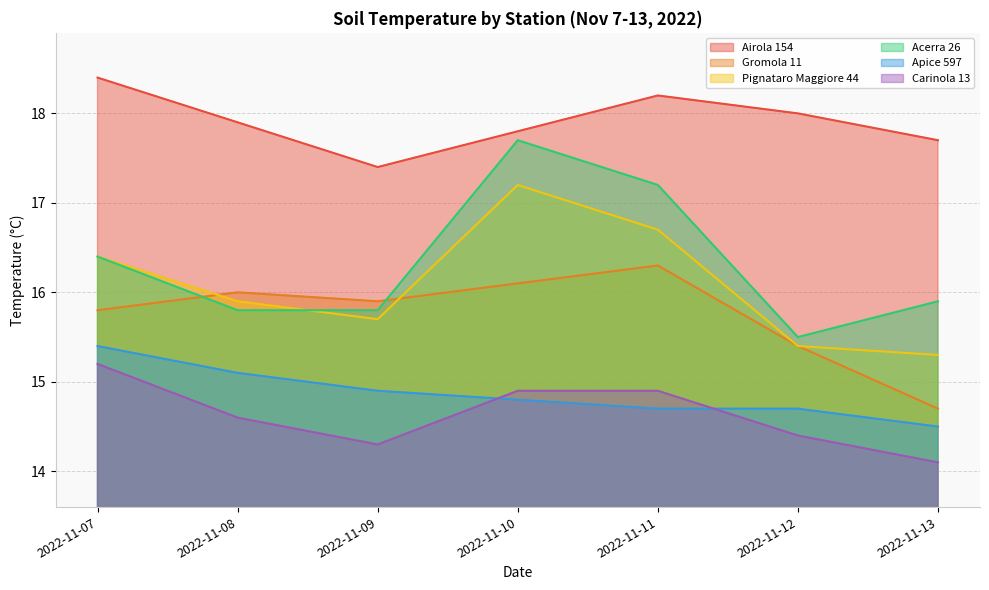

Rank the series at 2022-11-11 from lowest to highest value.

Apice 597, Carinola 13, Gromola 11, Pignataro Maggiore 44, Acerra 26, Airola 154